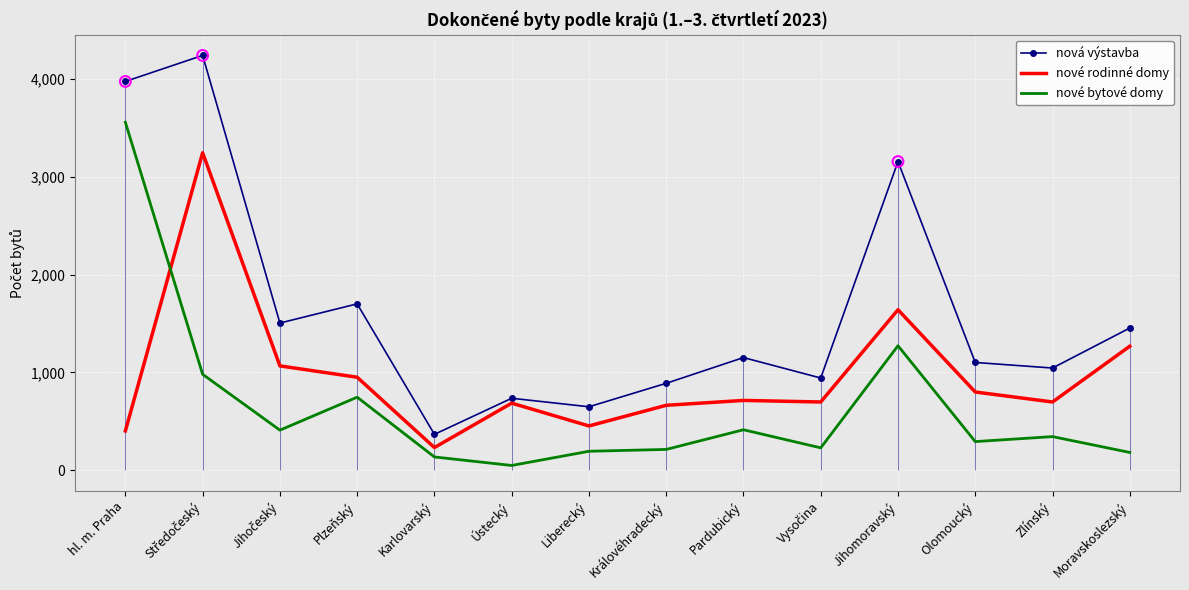

At which category is the sum across all series the highest?

Středočeský